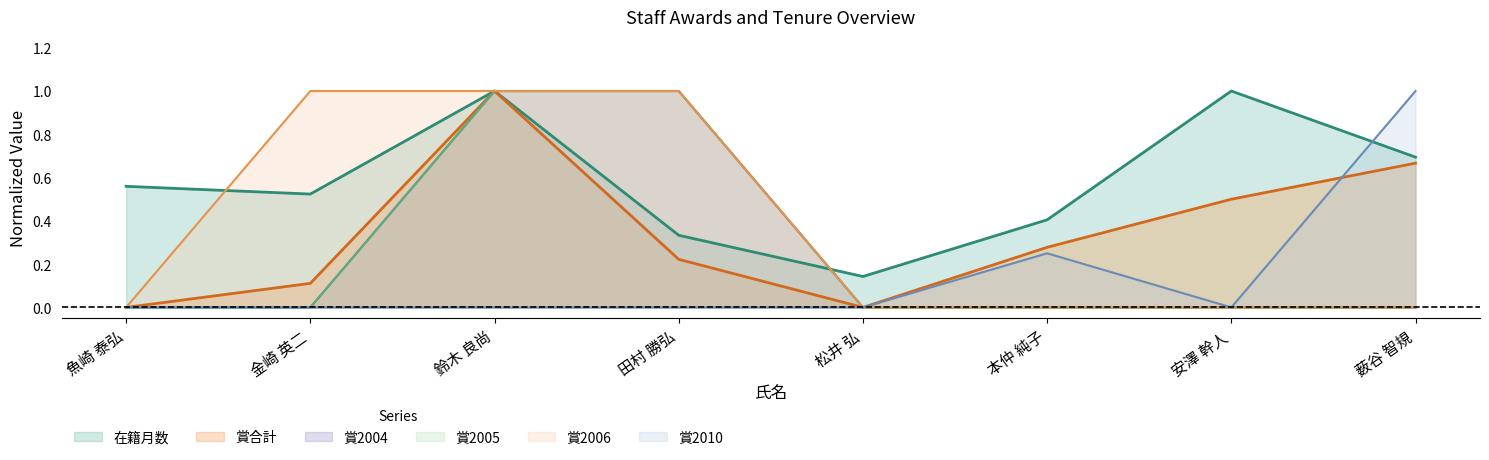

True or false: 在籍月数 and 賞2010 intersect in this chart.

True